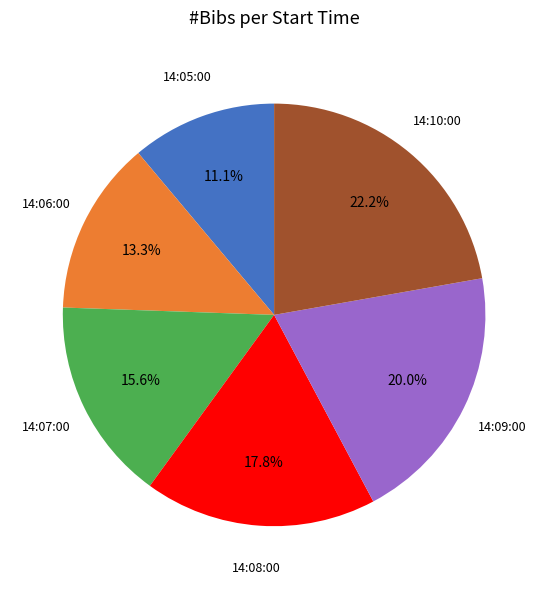

Count the number of slices in the pie.

6